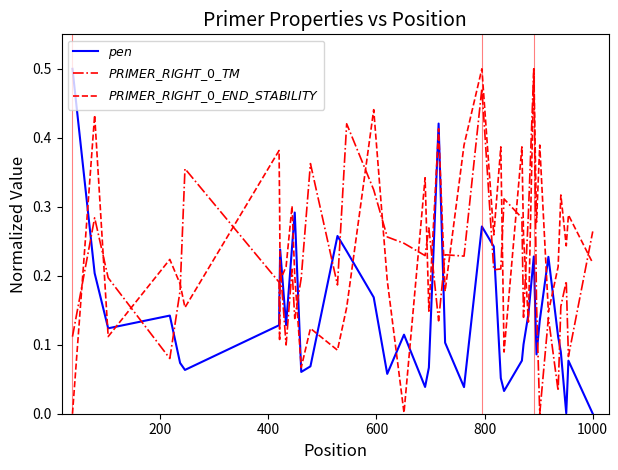

Is this an area chart (filled region under the line)?

No